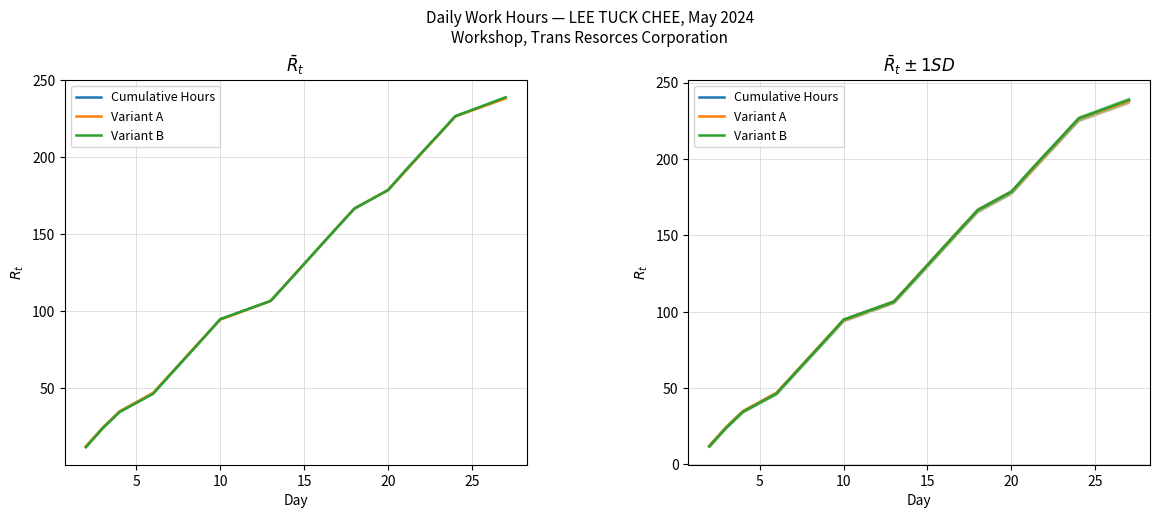

Which series has the largest total across all categories?

Variant A